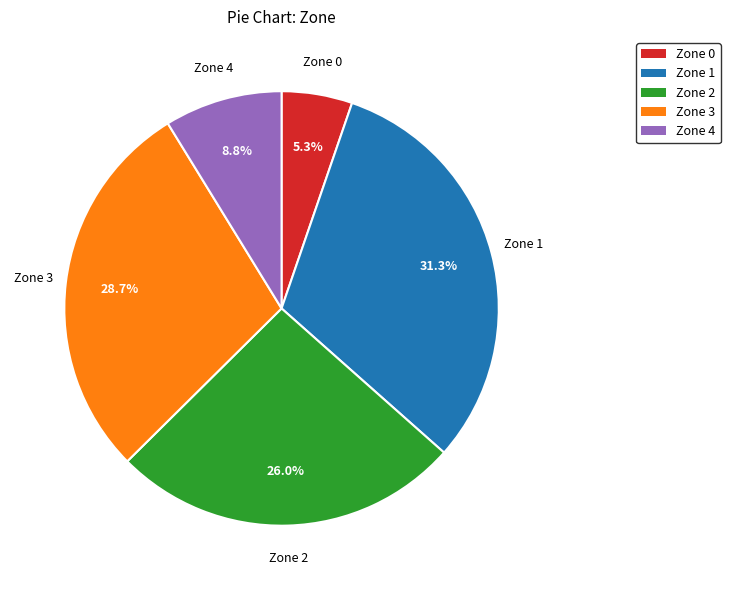

To the nearest percent, what percentage of the pie is Zone 4?

9%